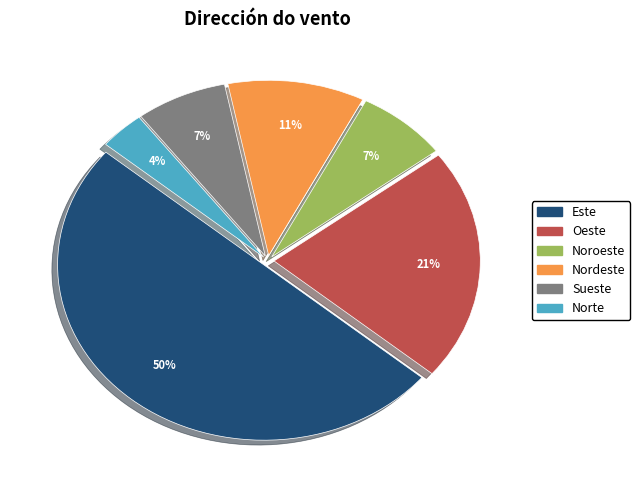

How many segments does this pie chart have?

6